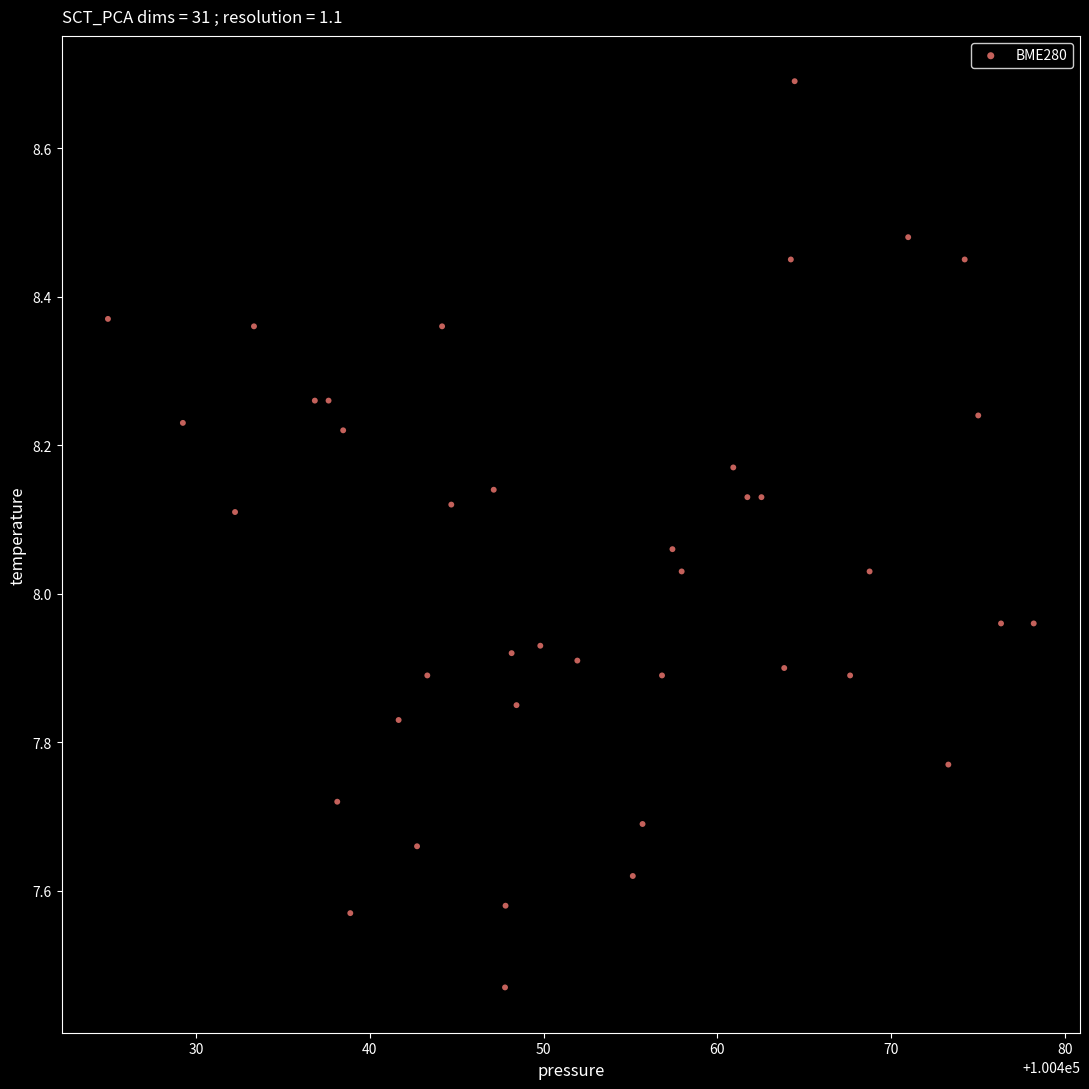

What is the range of Y values (max minus min)?

1.2